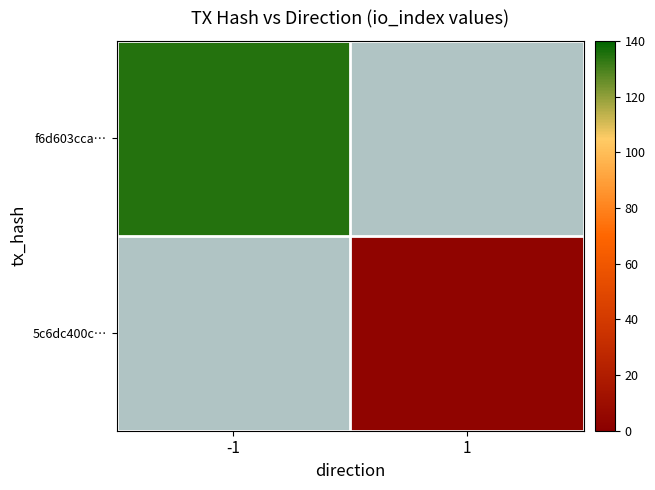

Which has a higher value, -1 or 1?

1